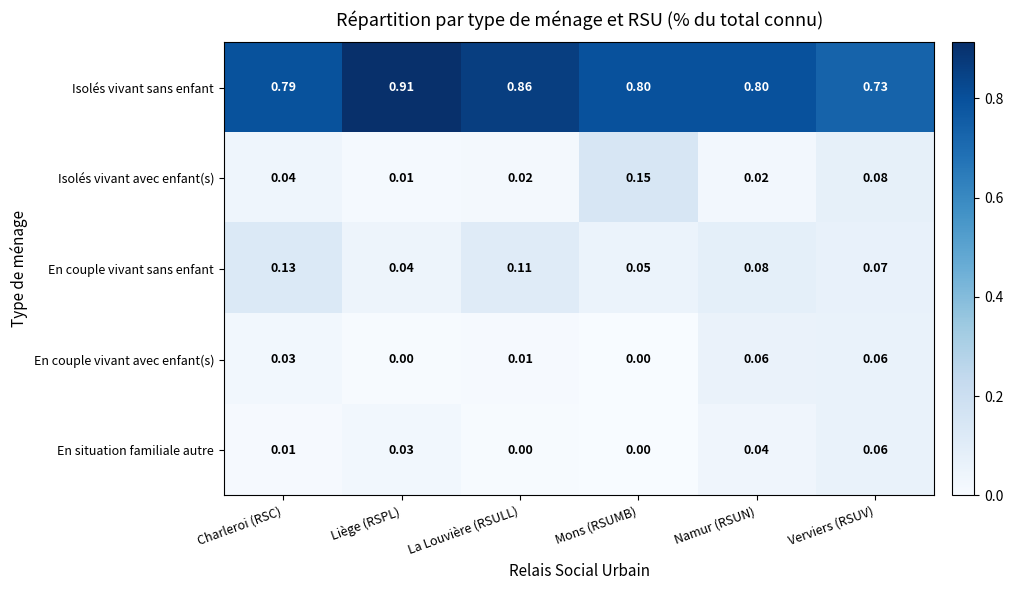

What is the total value across all series at Namur (RSUN)?

1.0